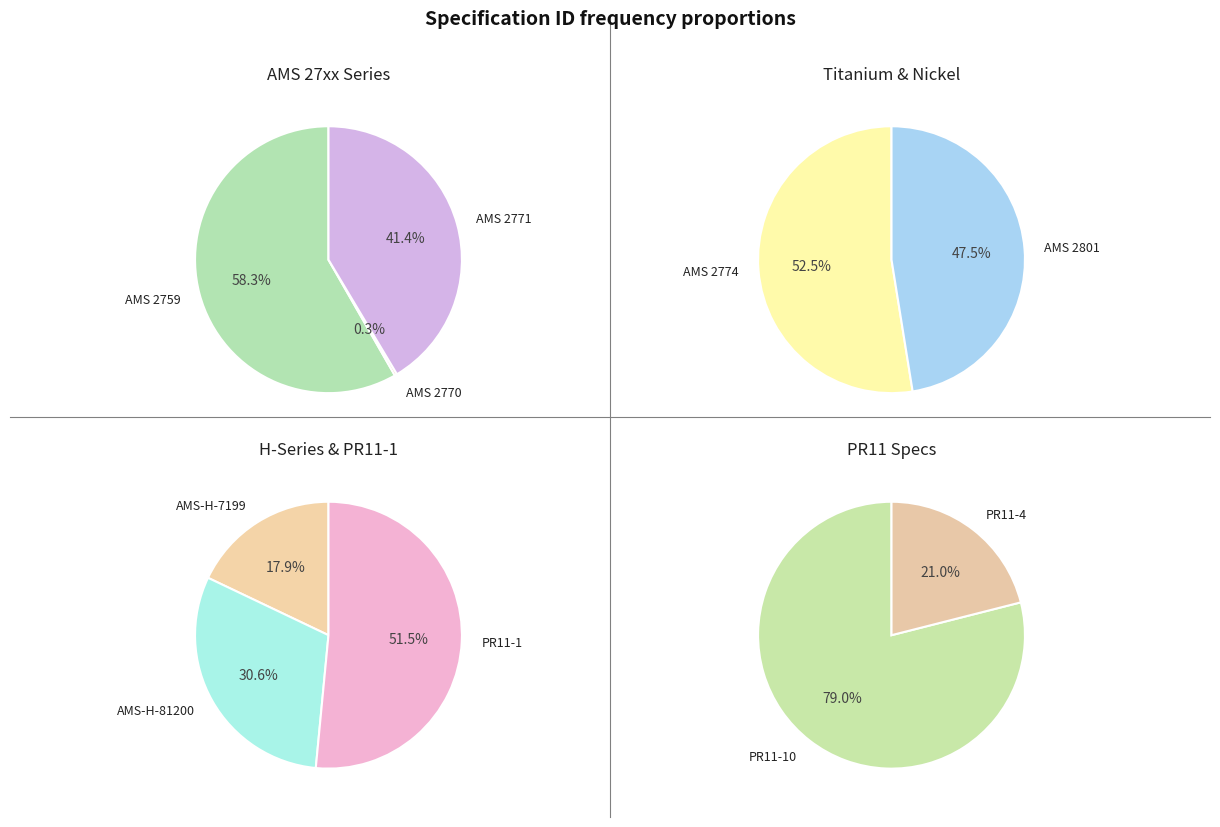

Which category has the smallest portion of the pie?

AMS 2770